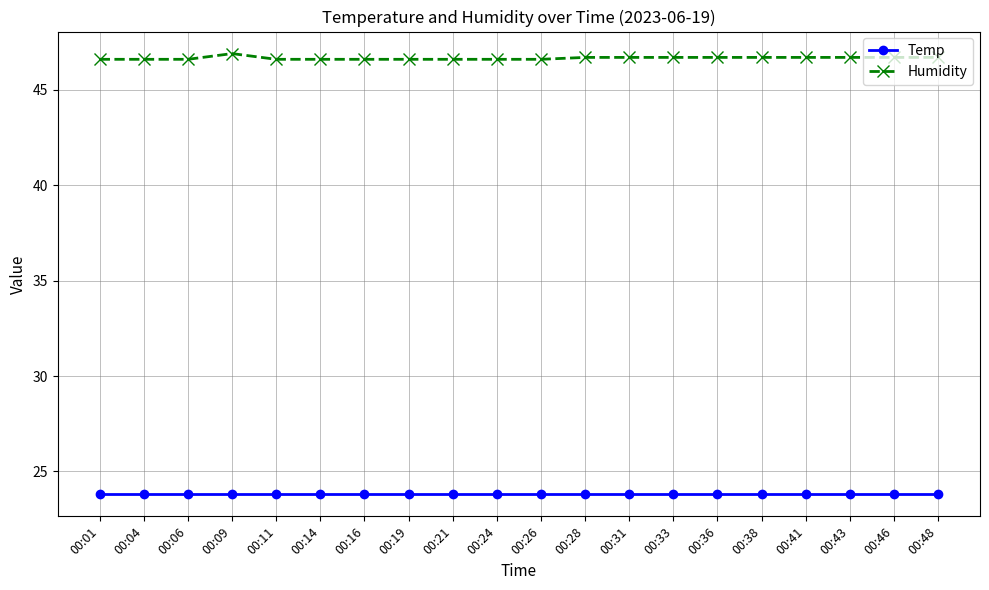

At how many categories does at least one series exceed 46?

20